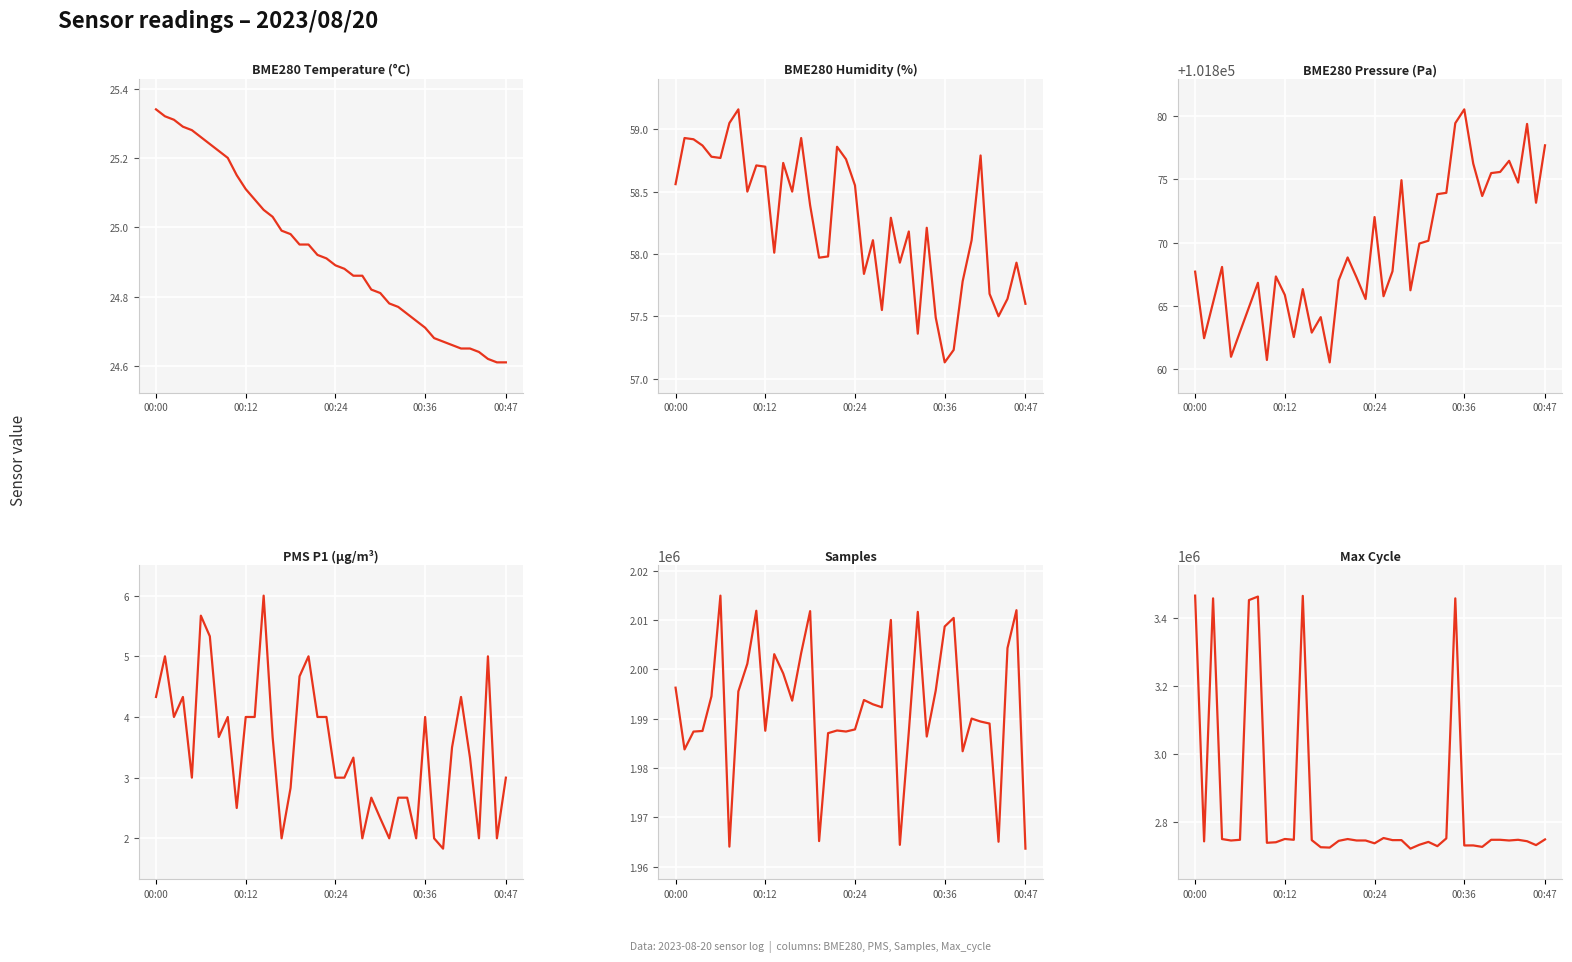

What is the value of the PMS_P1 point at the 33rd from the left?

1.8